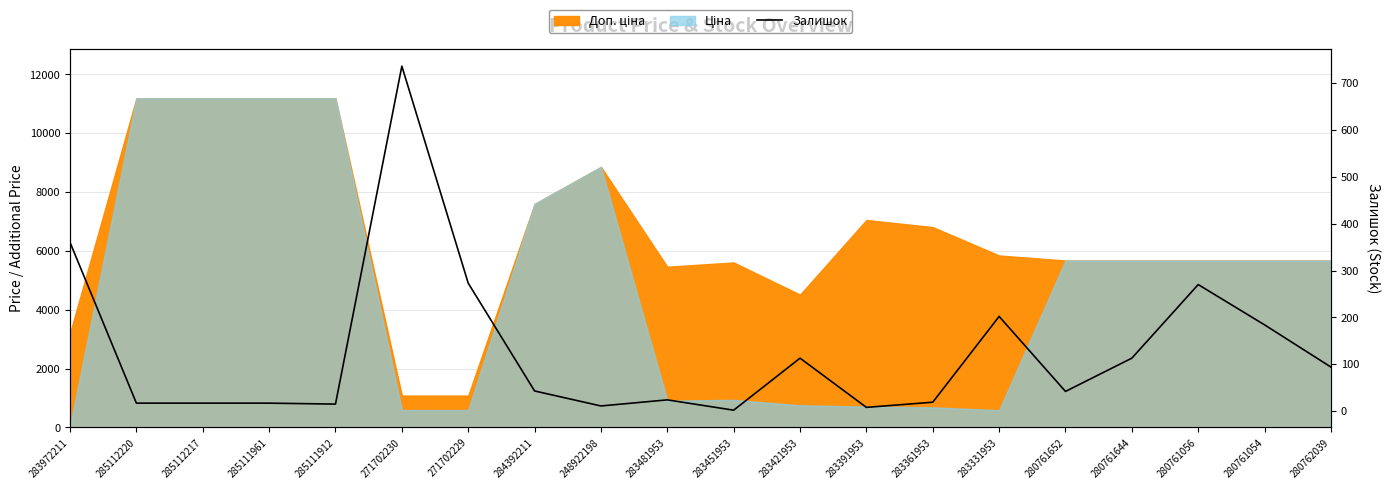

What is the value of the 13th point from the left?

8